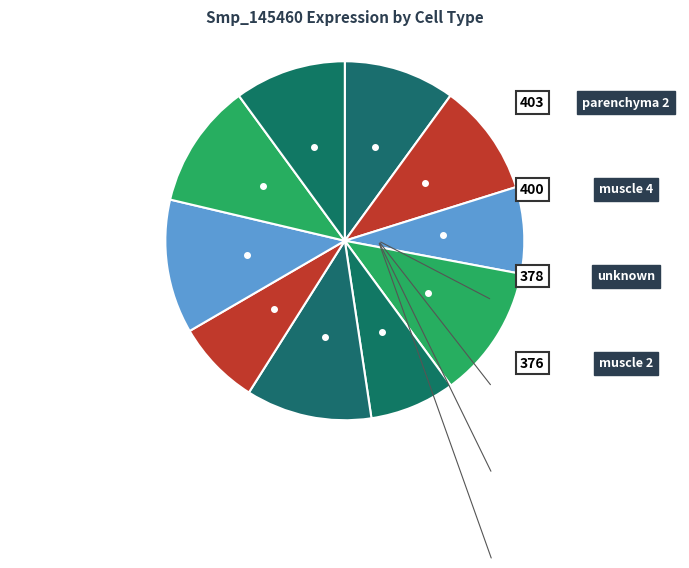

Count the number of slices in the pie.

10